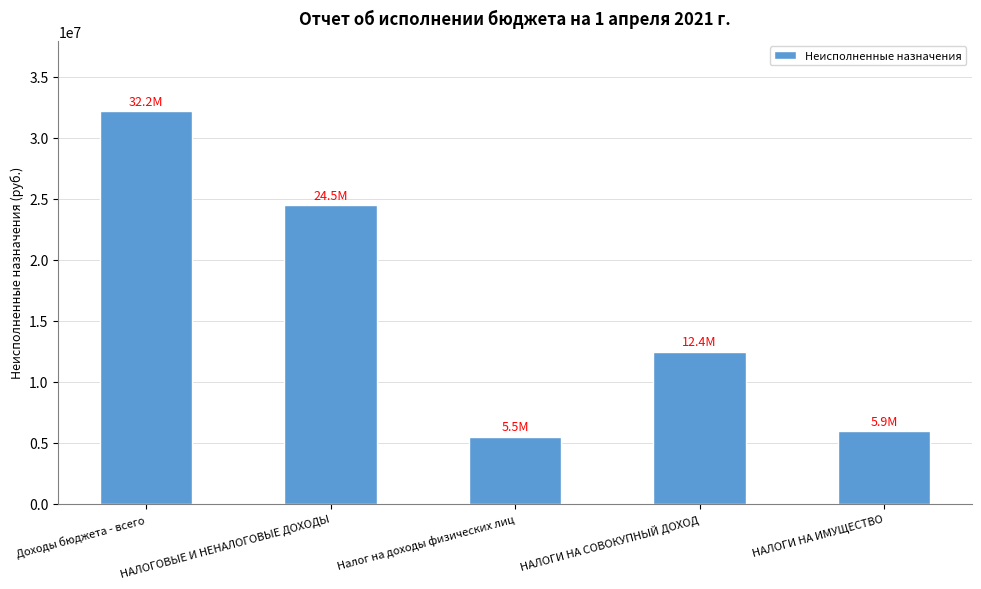

Rank the categories by value from highest to lowest.

Доходы бюджета - всего, НАЛОГОВЫЕ И НЕНАЛОГОВЫЕ ДОХОДЫ, НАЛОГИ НА СОВОКУПНЫЙ ДОХОД, НАЛОГИ НА ИМУЩЕСТВО, Налог на доходы физических лиц